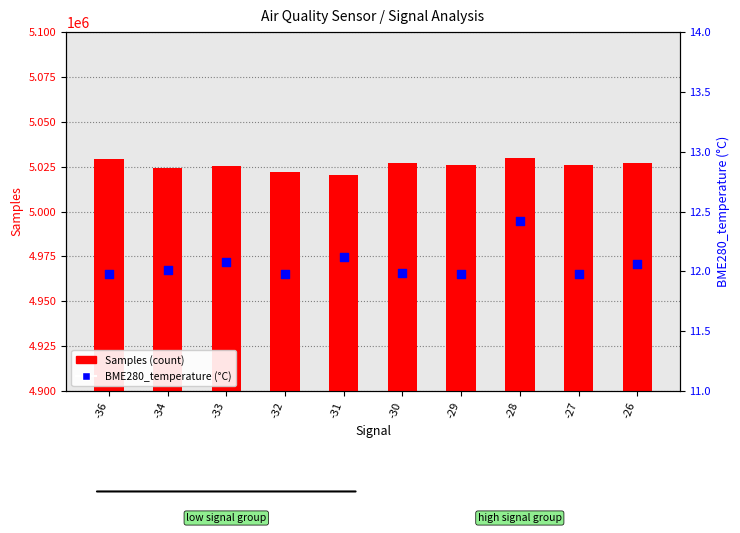

At which category is the sum across all series the highest?

-28